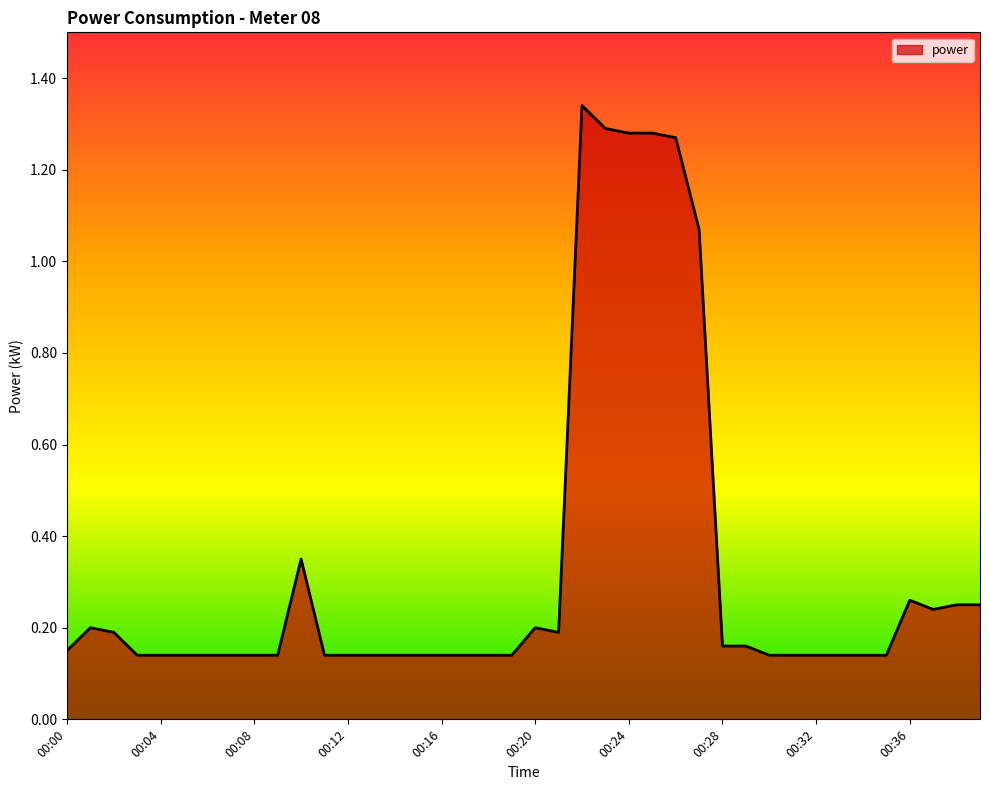

What is the sum of all values?

13.2